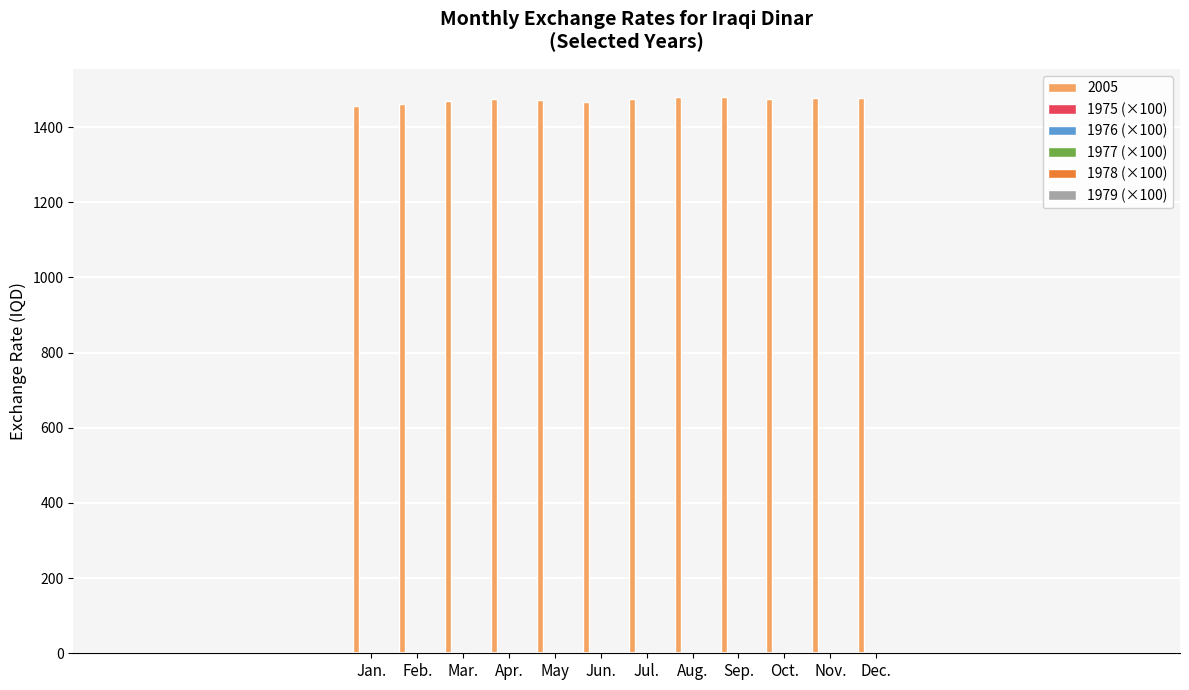

Is it true that 1979 (×100) equals 0.3 at Aug.?

True